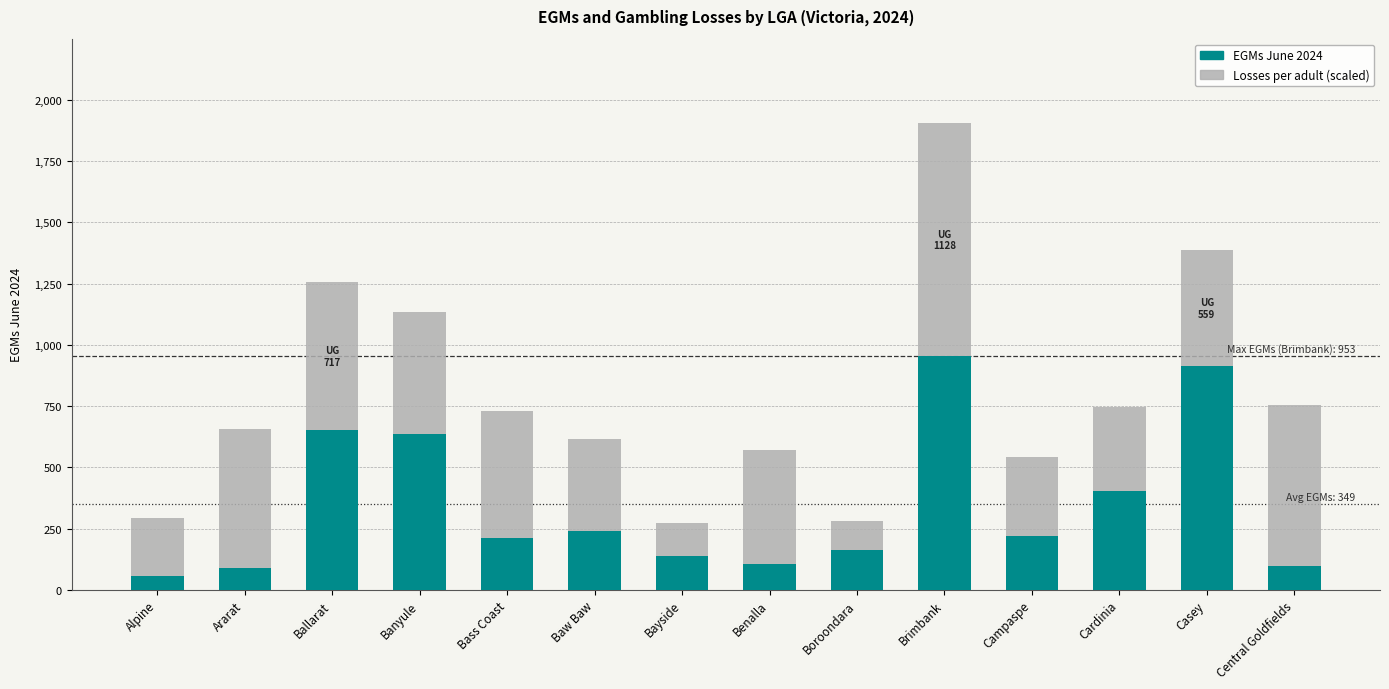

At which category is the sum across all series the highest?

Brimbank